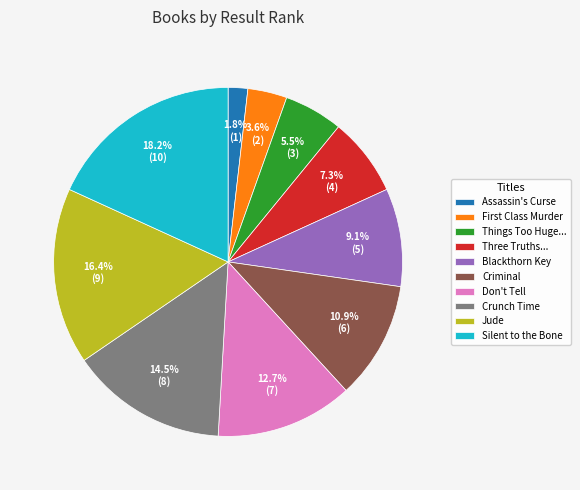

Does any single category account for the majority?

No